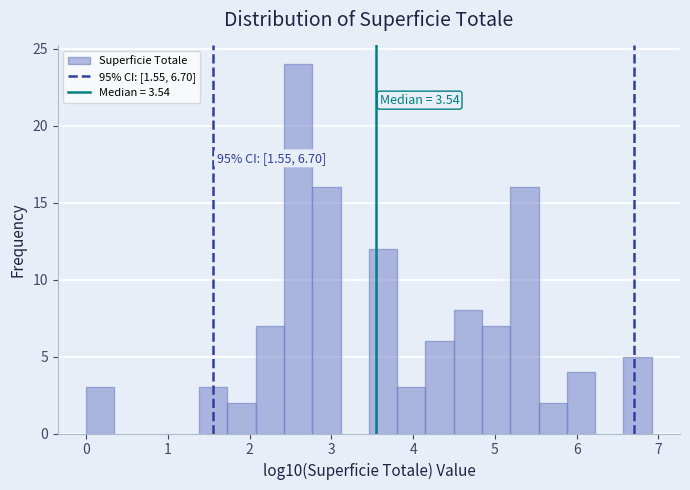

Read against the x-axis, roughly where is the centre of the tallest bar?

2.6